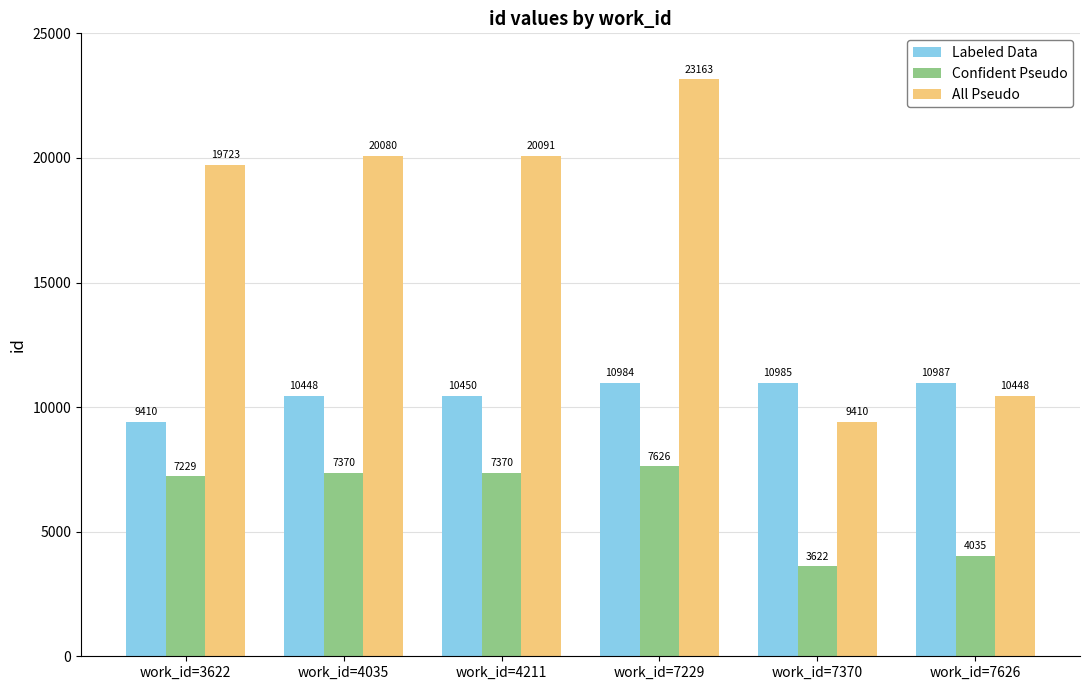

True or false: Confident Pseudo has a value of 1736 at work_id=7626.

False